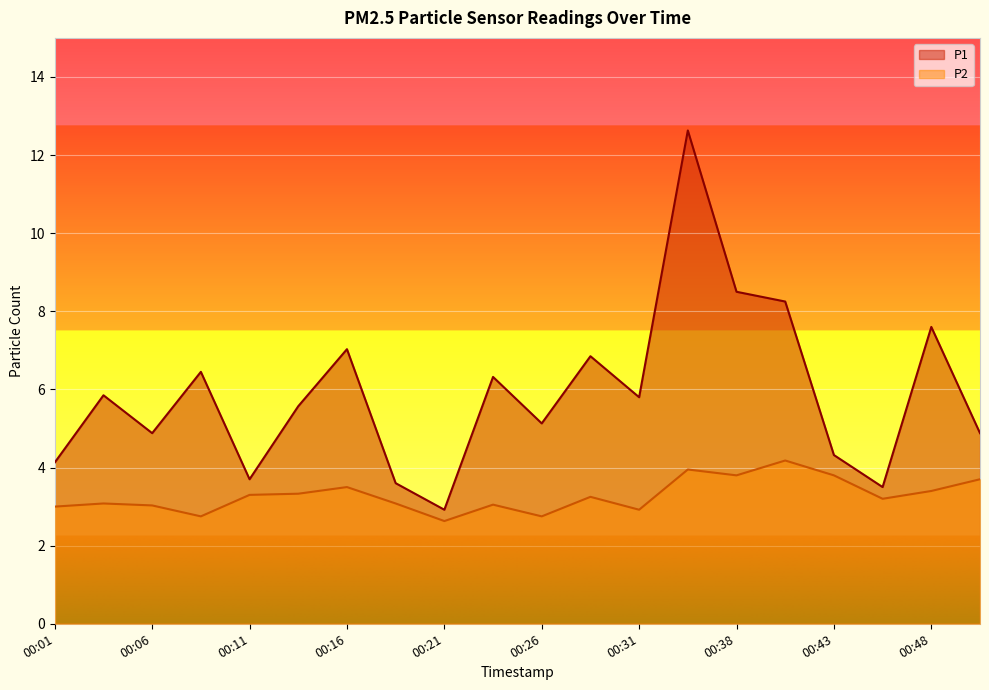

Is it true that P2 equals 4.8 at 00:18?

False